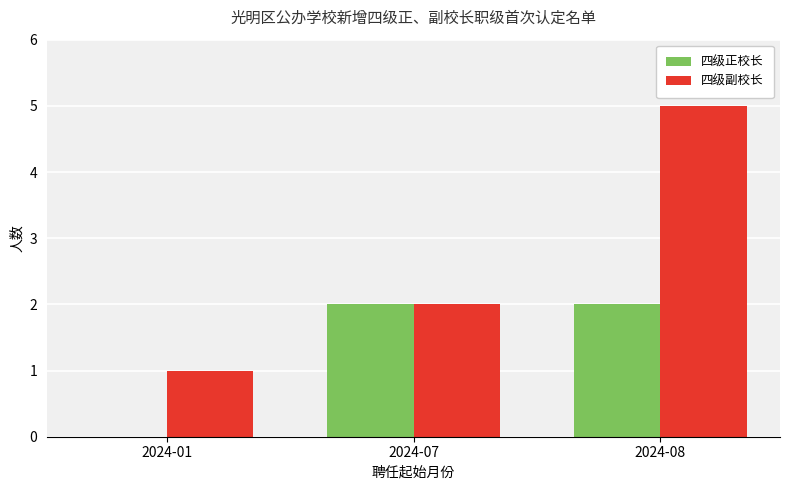

How many categories are shown in the chart?

3